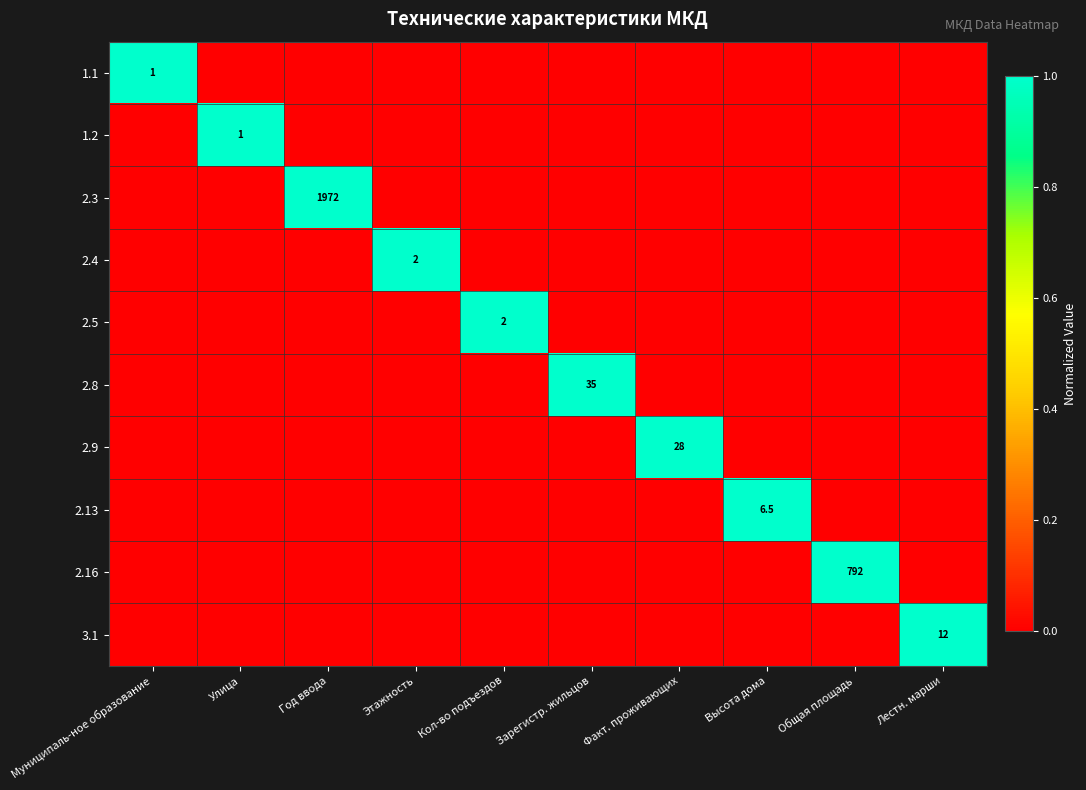

What is the difference between the highest and lowest values at Год ввода?

1